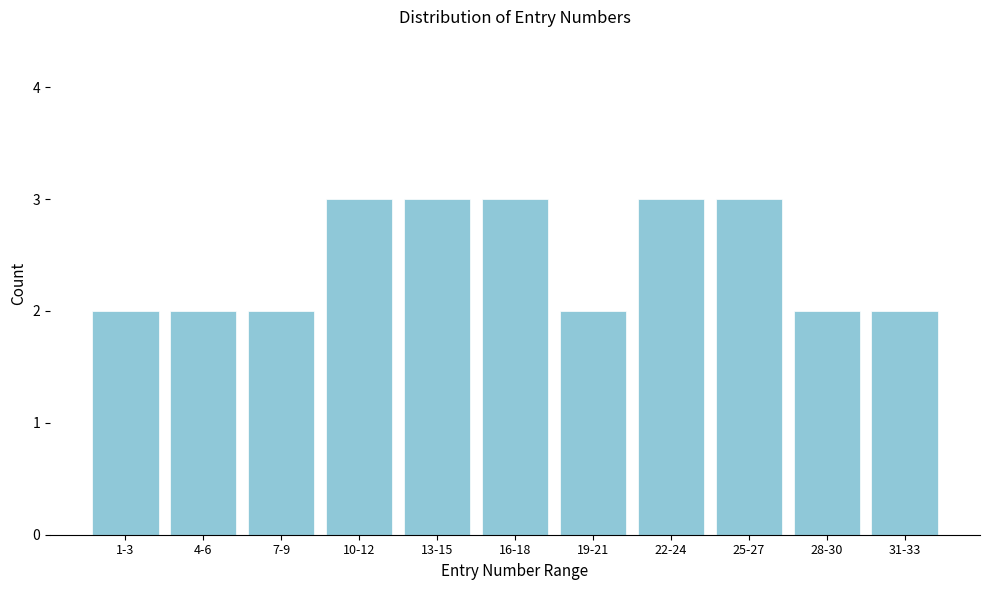

Reading right to left, transcribe all the data shown in this chart.

31-33=2	28-30=2	25-27=3	22-24=3	19-21=2	16-18=3	13-15=3	10-12=3	7-9=2	4-6=2	1-3=2